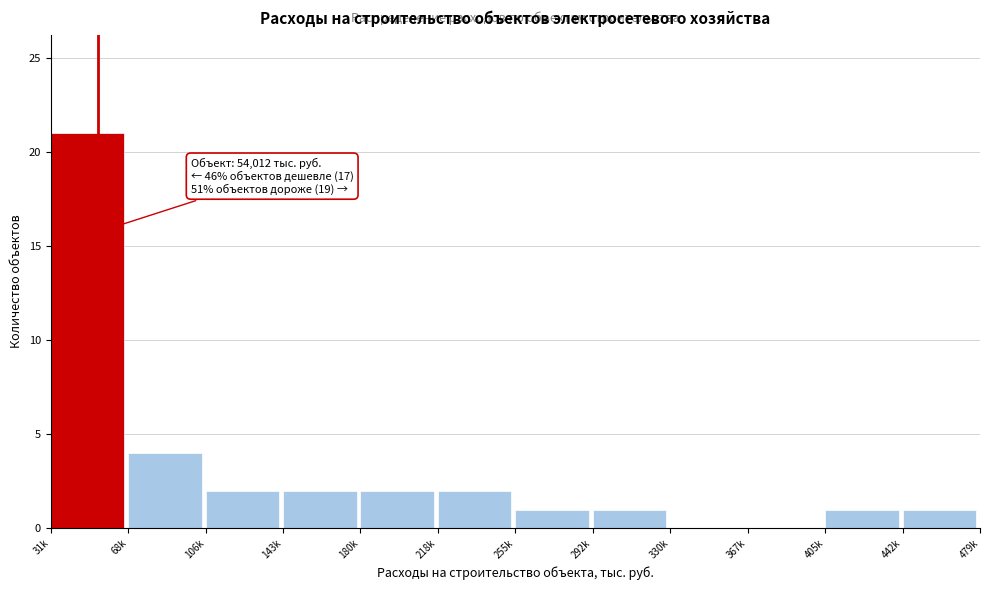

Reading left to right, transcribe all the data shown in this chart.

31k=21	68k=4	106k=2	143k=2	180k=2	218k=2	255k=1	292k=1	330k=0	367k=0	405k=1	442k=1